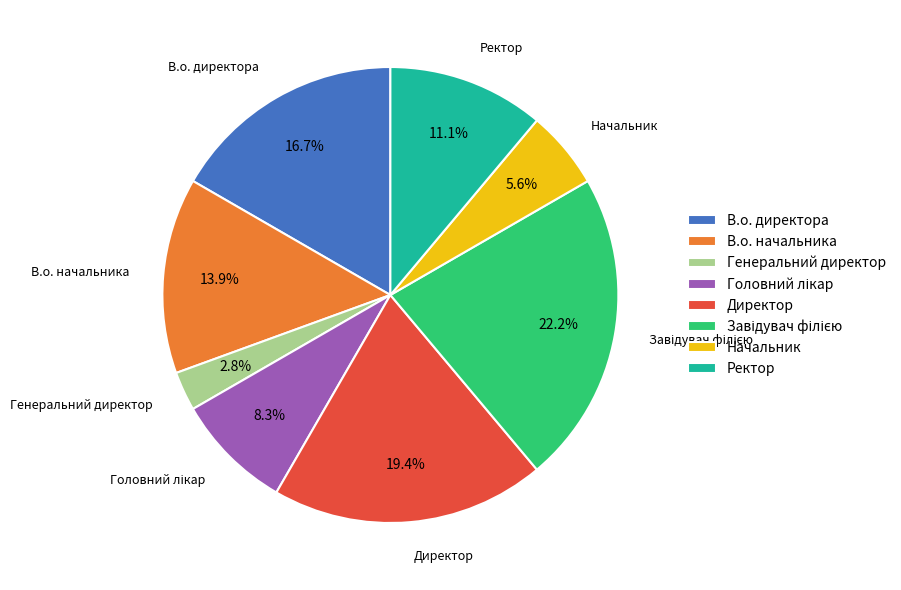

Count the number of slices in the pie.

8